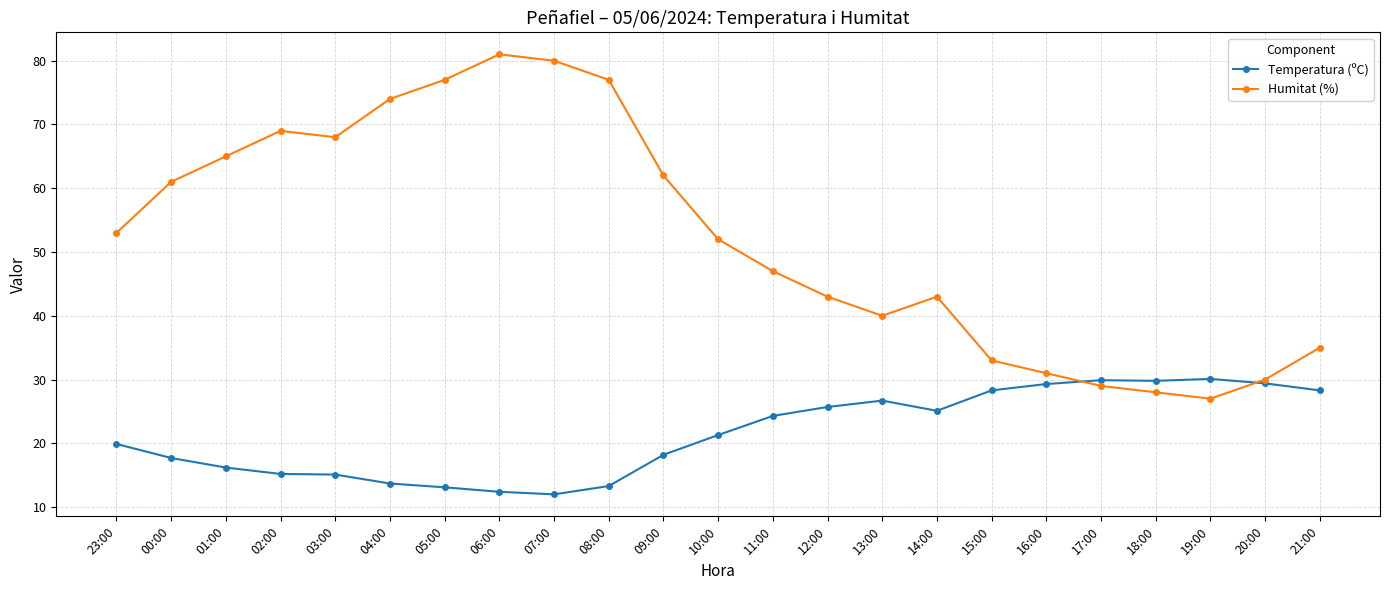

Does the chart display data point markers on the line(s)?

Yes